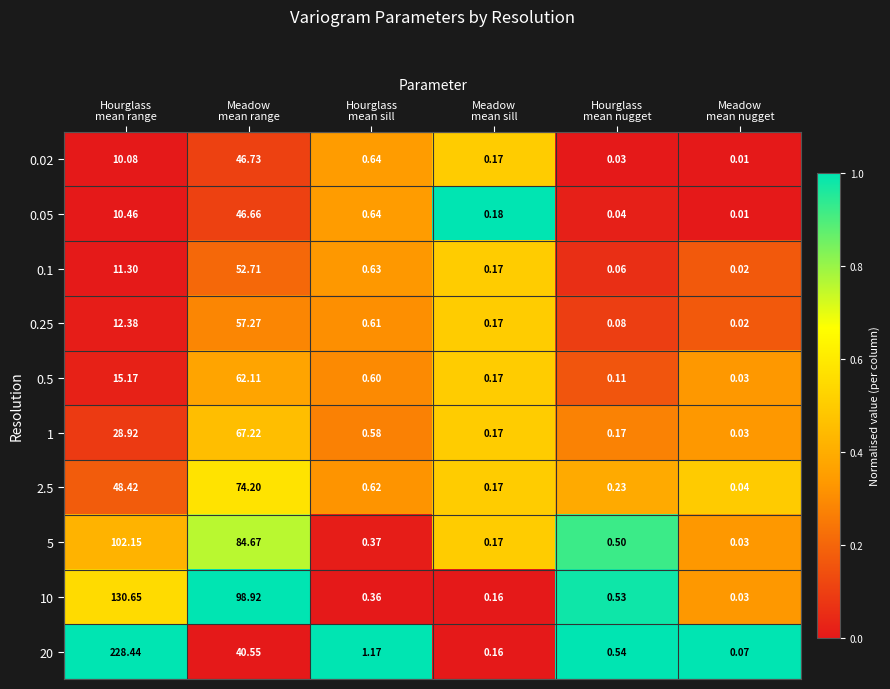

How many data points does each series have?

6